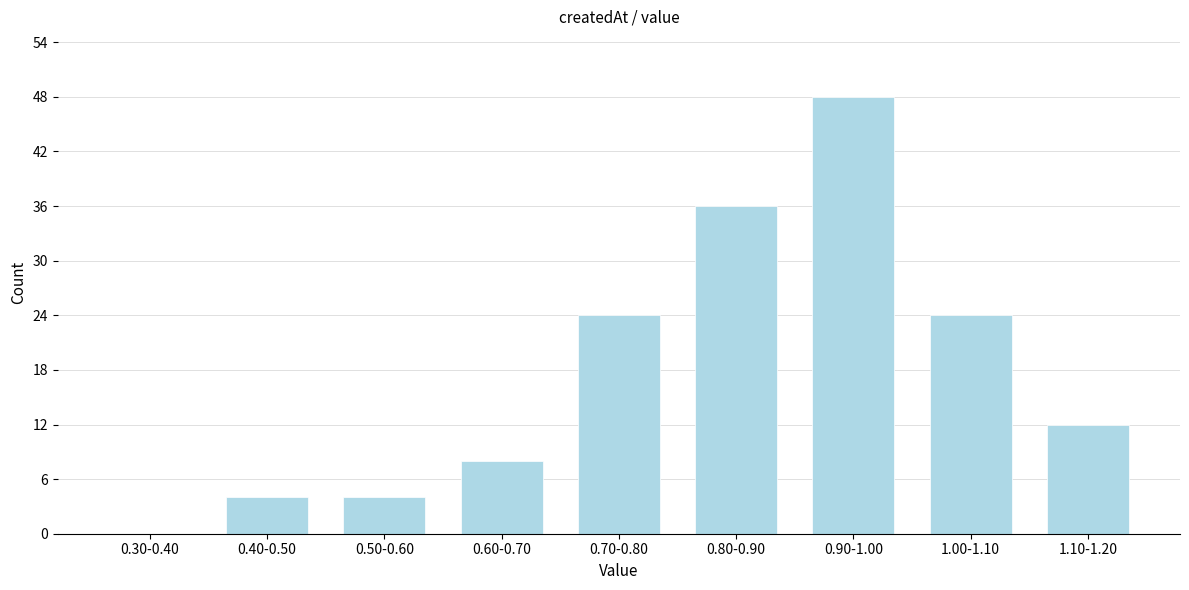

Reading left to right, extract all data points from this chart.

0.30-0.40=0	0.40-0.50=4	0.50-0.60=4	0.60-0.70=8	0.70-0.80=24	0.80-0.90=36	0.90-1.00=48	1.00-1.10=24	1.10-1.20=12